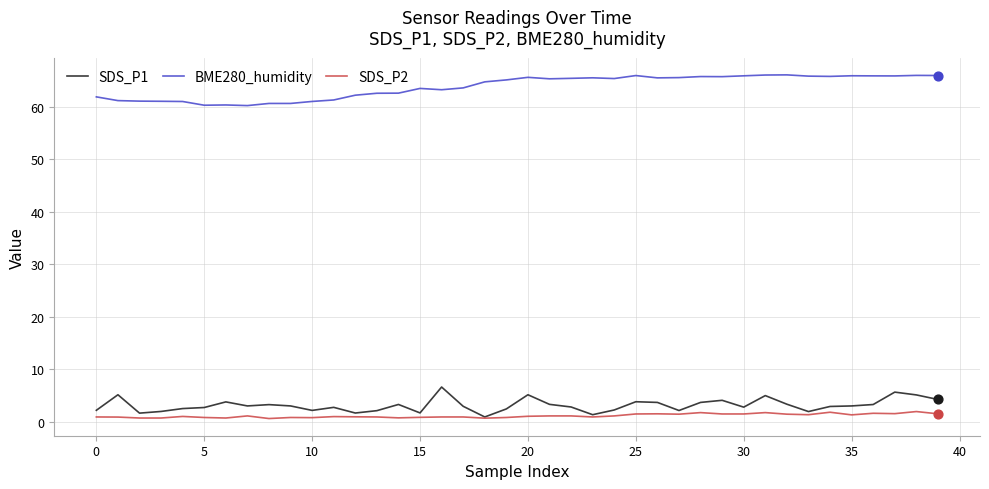

True or false: BME280_humidity and SDS_P1 cross at least once.

False